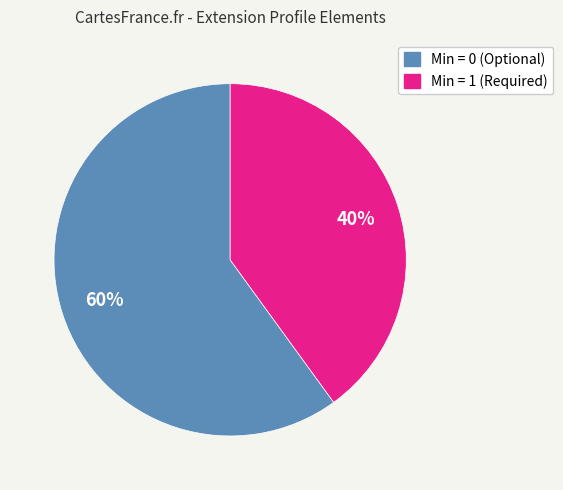

To the nearest percent, what is the average slice percentage?

50%